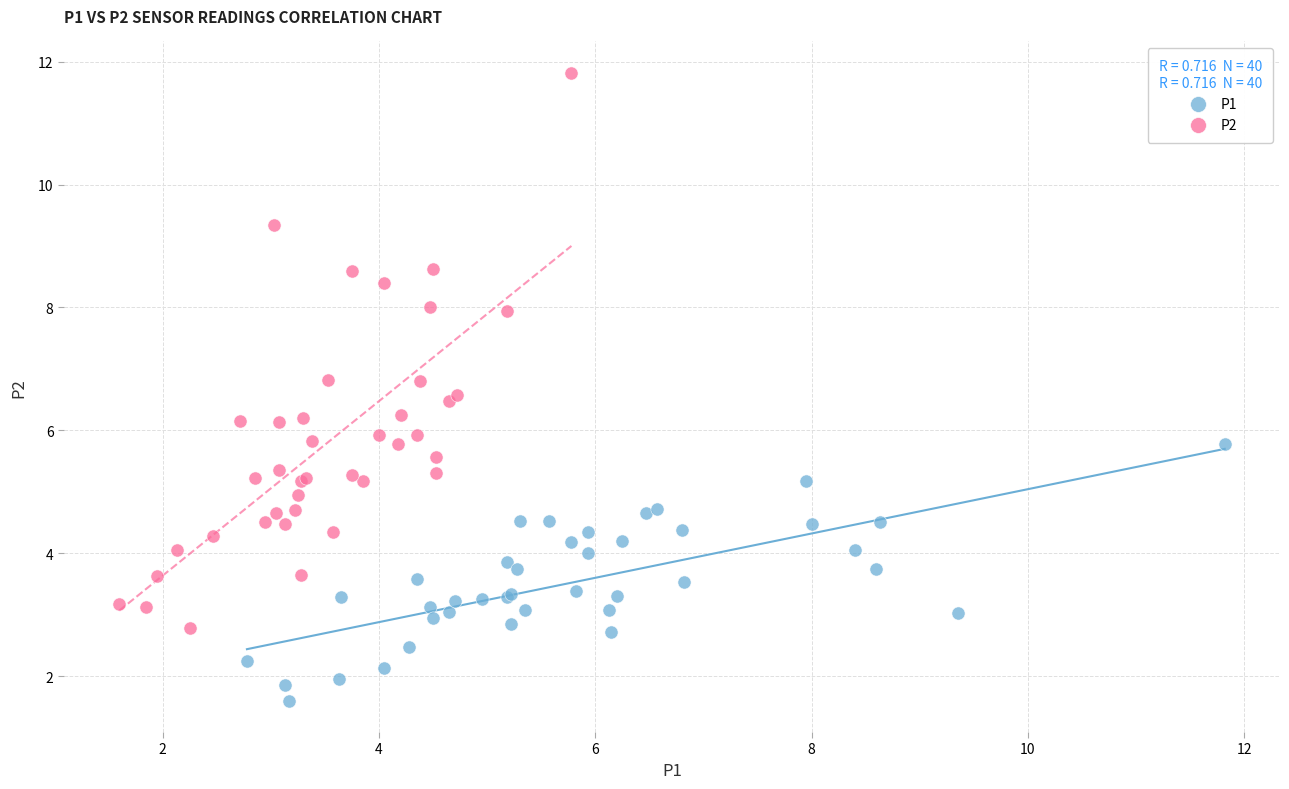

Which series reaches the minimum Y coordinate?

P1